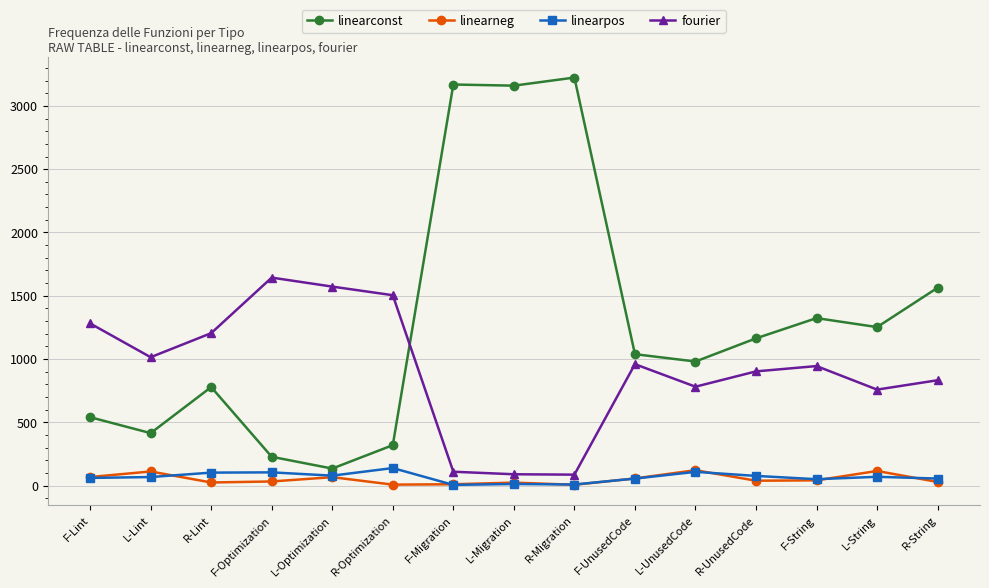

What is the average value of the linearpos series?

66